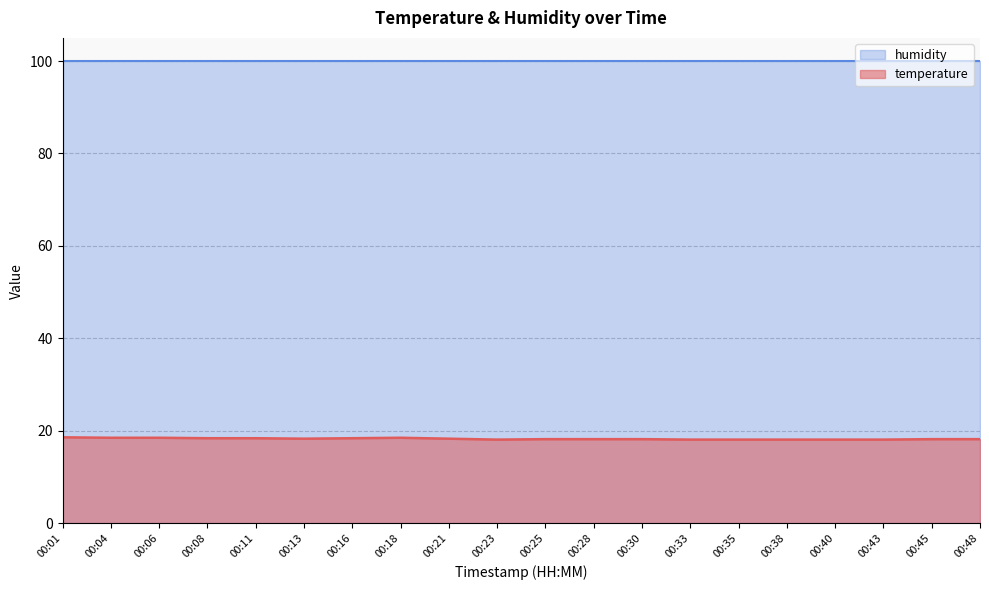

How many lines are shown in the chart?

2